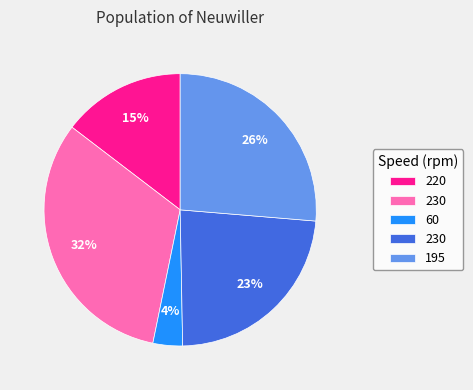

To the nearest percent, what is the average slice percentage?

20%